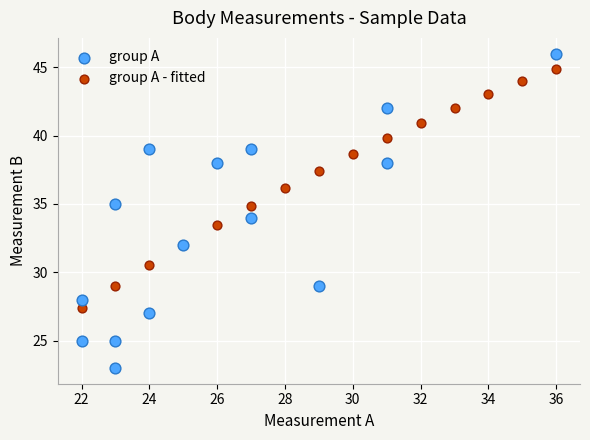

Which series contains the lowest Y value?

group A